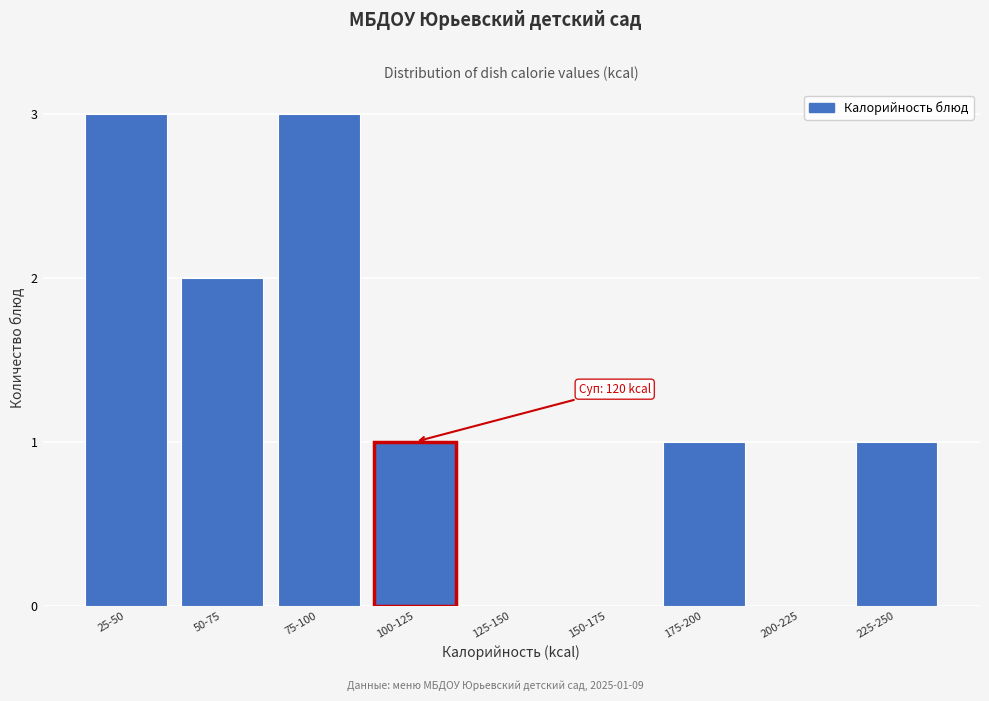

Reading left to right, extract all data points from this chart.

25-50=3	50-75=2	75-100=3	100-125=1	125-150=0	150-175=0	175-200=1	200-225=0	225-250=1